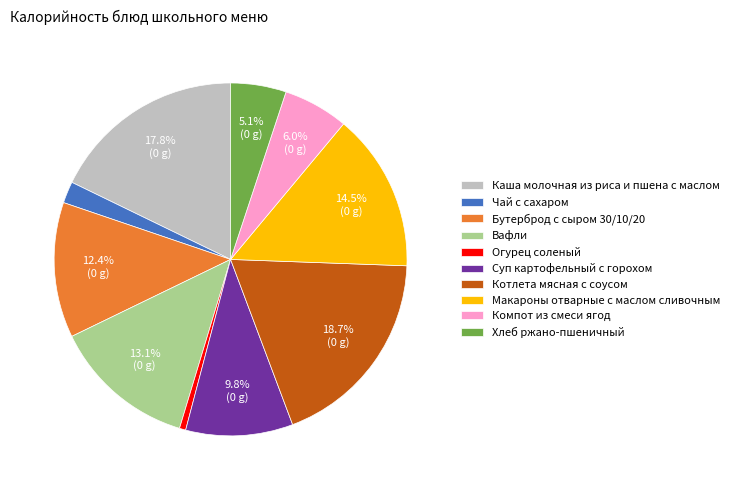

What percentage is the Бутерброд с сыром 30/10/20 slice, to the nearest percent?

12%